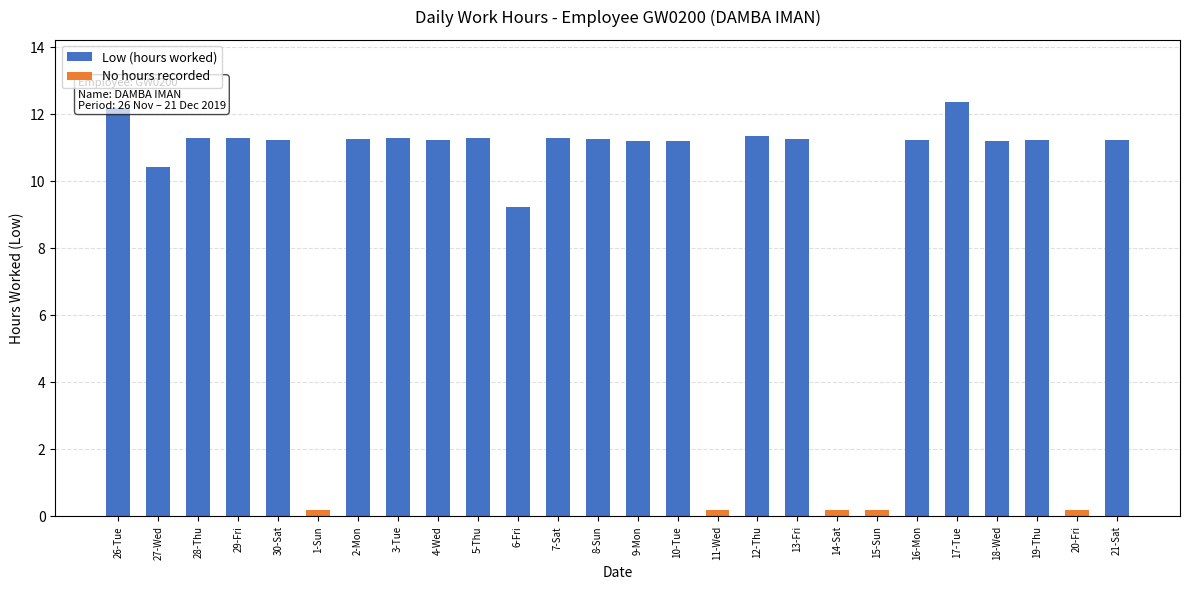

How many data points in Low (hours worked) are above 11?

19